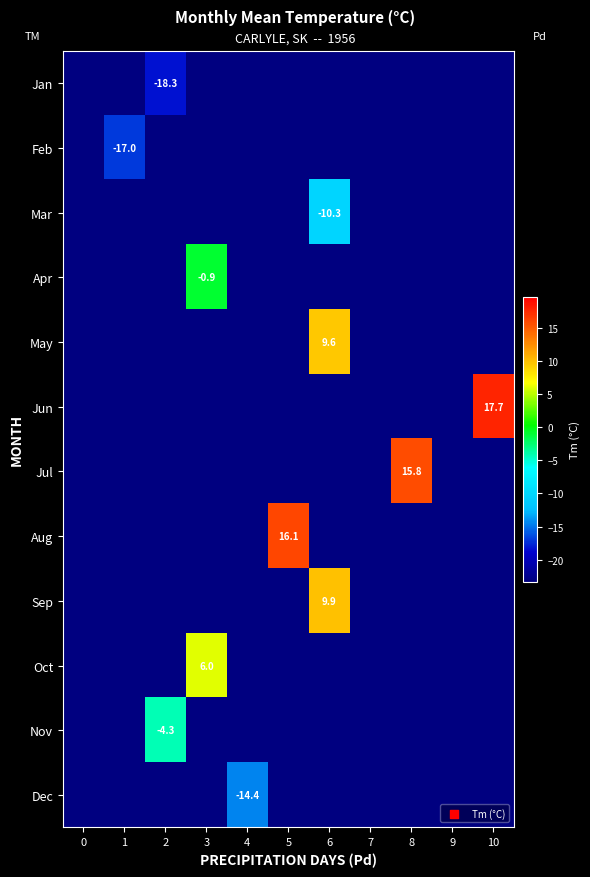

Rank the series by their maximum value, from highest to lowest.

Jun, Aug, Jul, Sep, May, Oct, Apr, Nov, Mar, Dec, Feb, Jan